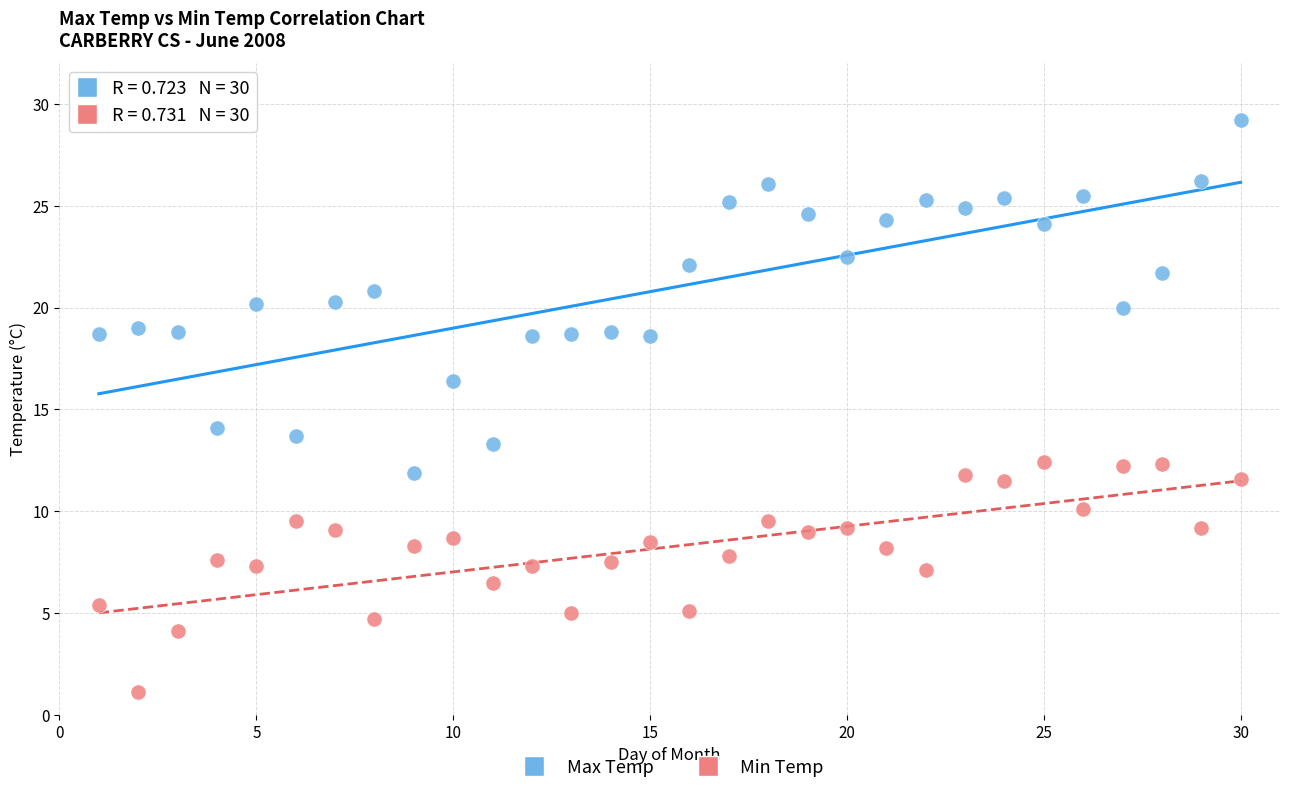

Across all data points, what is the range of Y values (max minus min)?

28.1